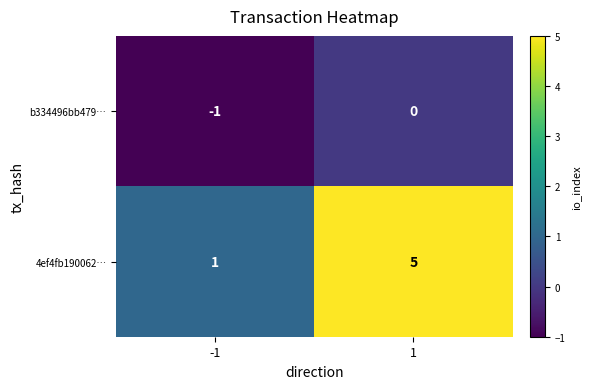

What is the total value across all series at 1?

5